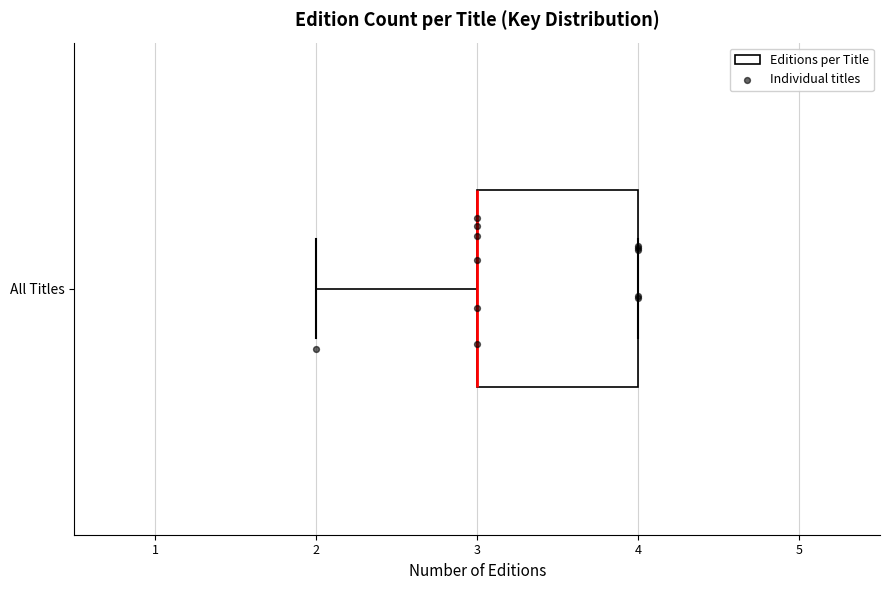

Read this box plot against the x-axis: the position of the median line, the range covered by the box, and the ends of both whiskers. The values are not printed on the chart, so give them approximately, as read against the axis.

median 3 (drawn on the box's left edge), box 3 to 4, whiskers 2 to 4